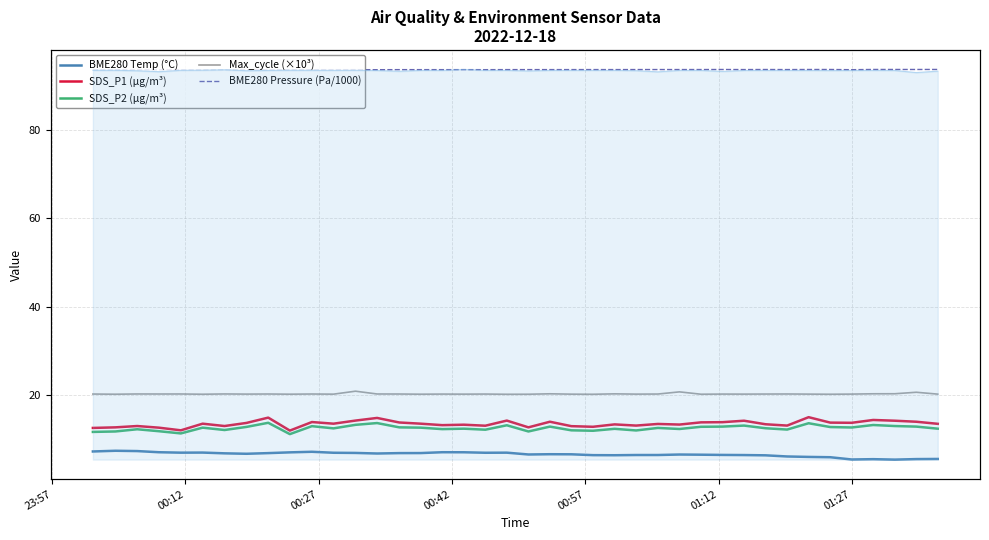

What is the value of the BME280 Temp (°C) point at the 13th from the left?

6.9